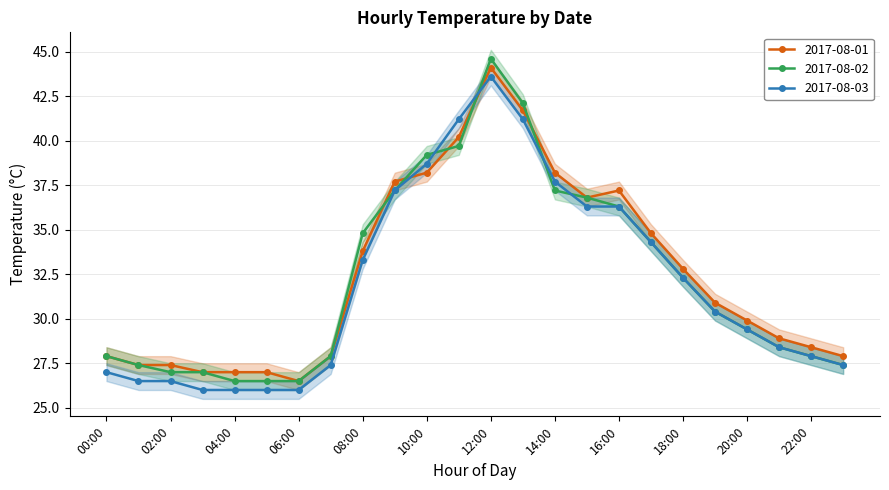

Which series changed the most between 00:00 and 12:00?

2017-08-02